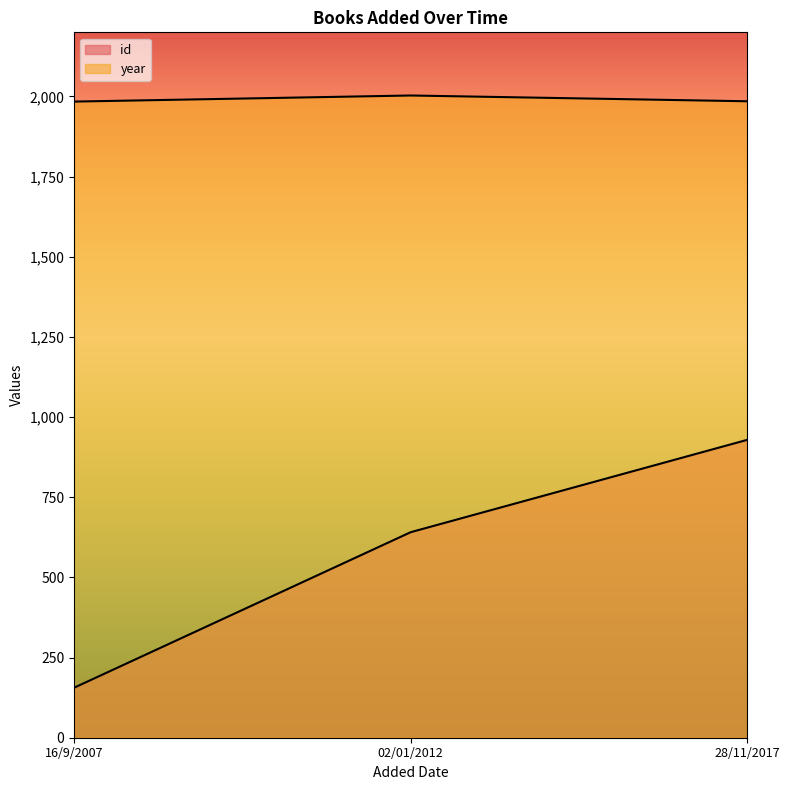

What is the label of the 3rd point from the left?

28/11/2017